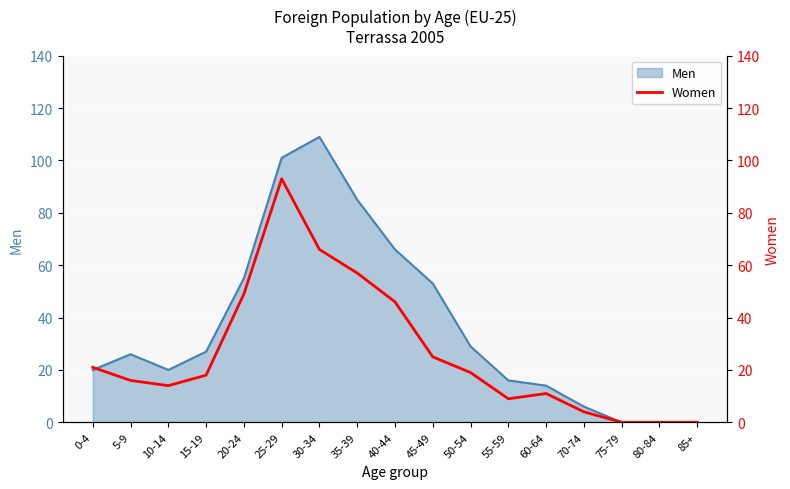

How many positive values are there?

14